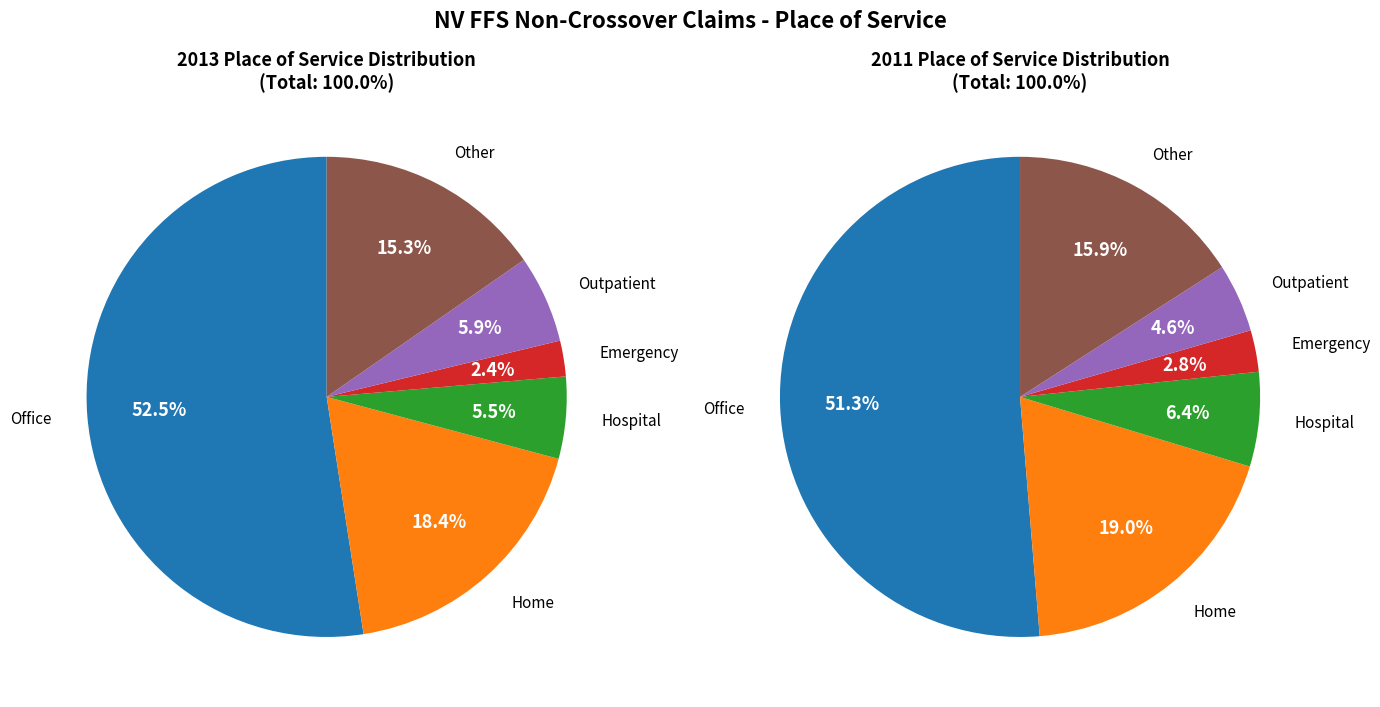

Which slice is the largest?

Place of Service (Office)